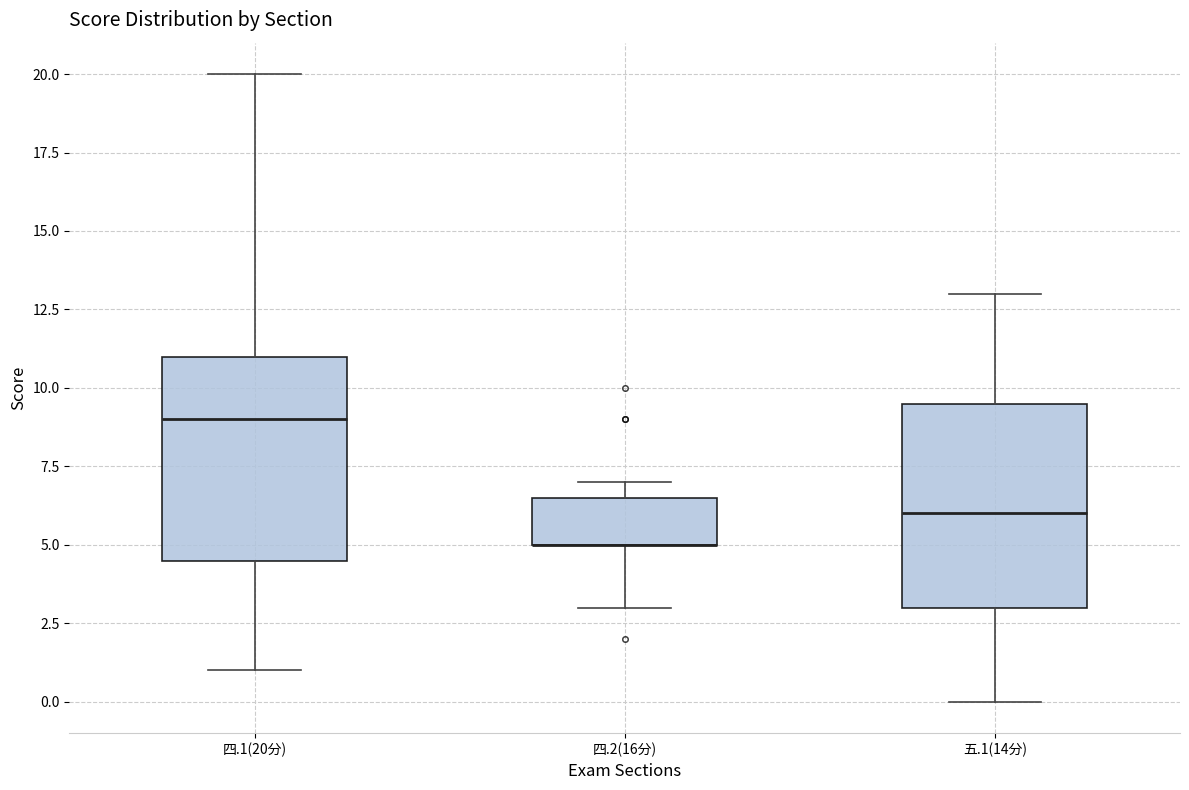

Where is the upper edge of the box for 四.2(16分) on the y-axis? The values are not printed on the chart, so give them approximately, as read against the axis.

6.5